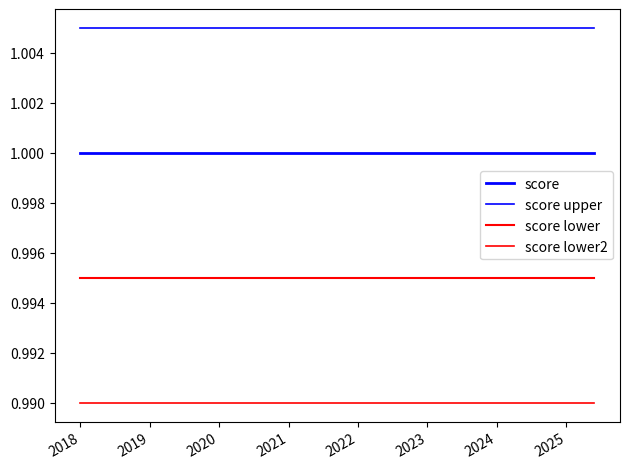

What is the value of the score point at the 1st from the left?

1.0